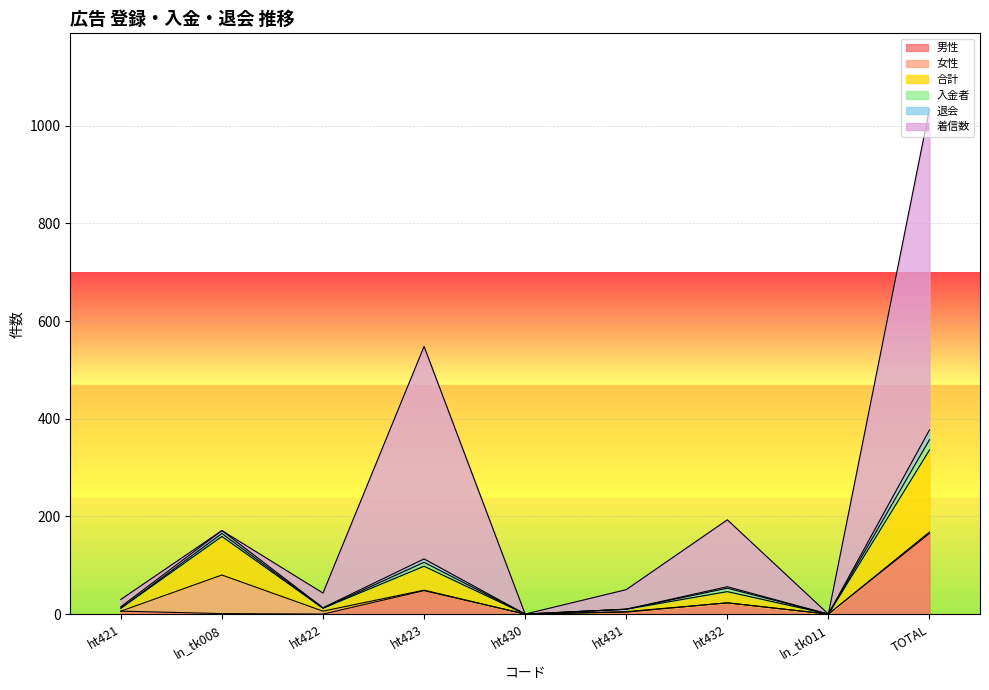

How many interior local peaks does the 入金者 series have?

3